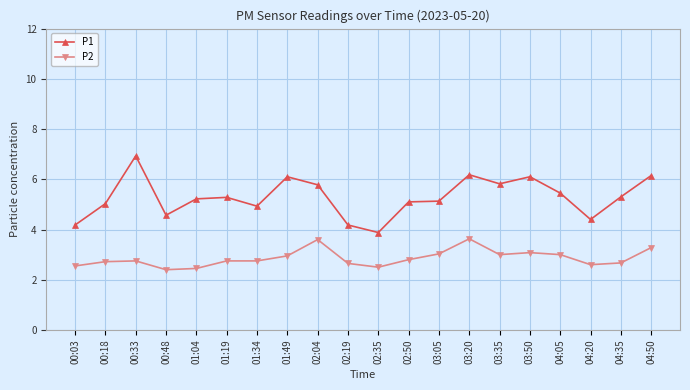

Which series changed the most between 01:04 and 04:35?

P2